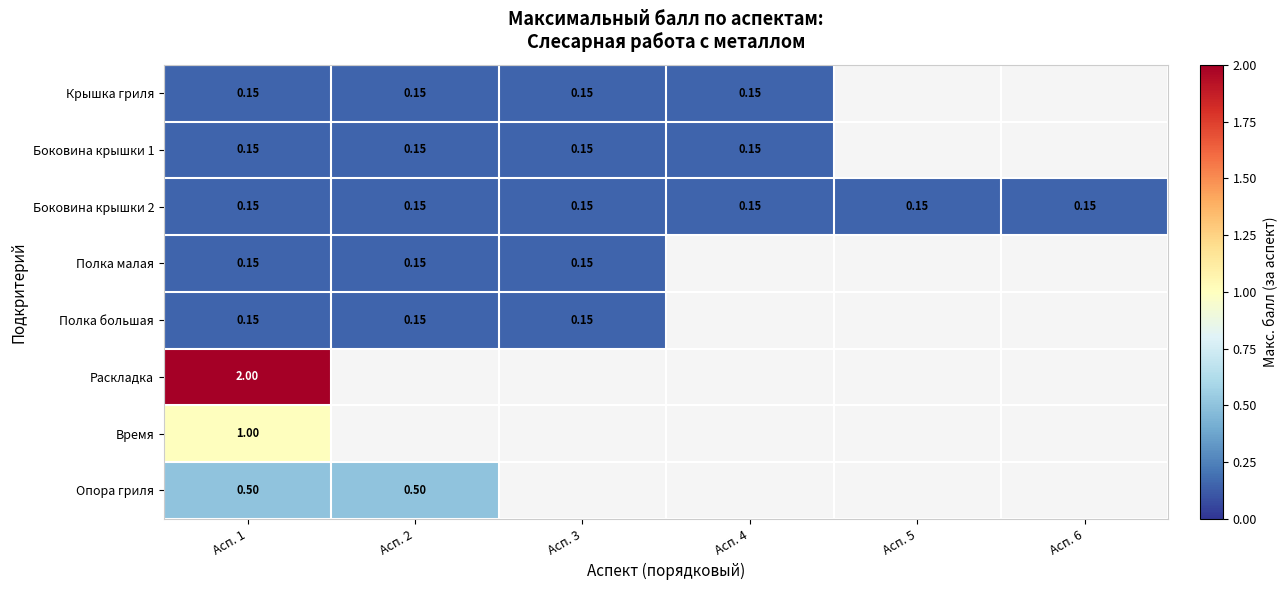

Where is Время nearest to the value 1?

Асп. 1